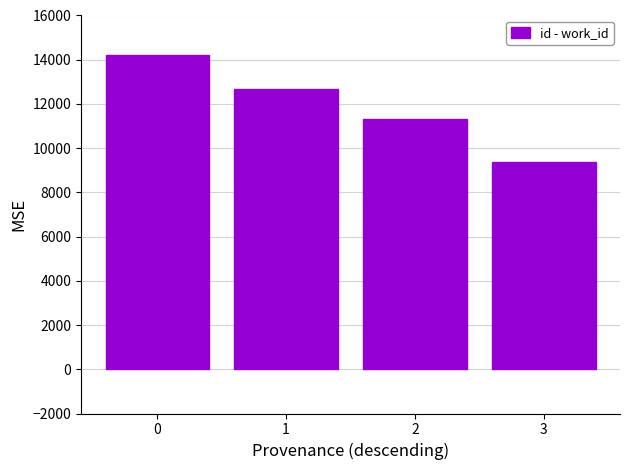

What is the difference between the maximum and minimum values?

4863